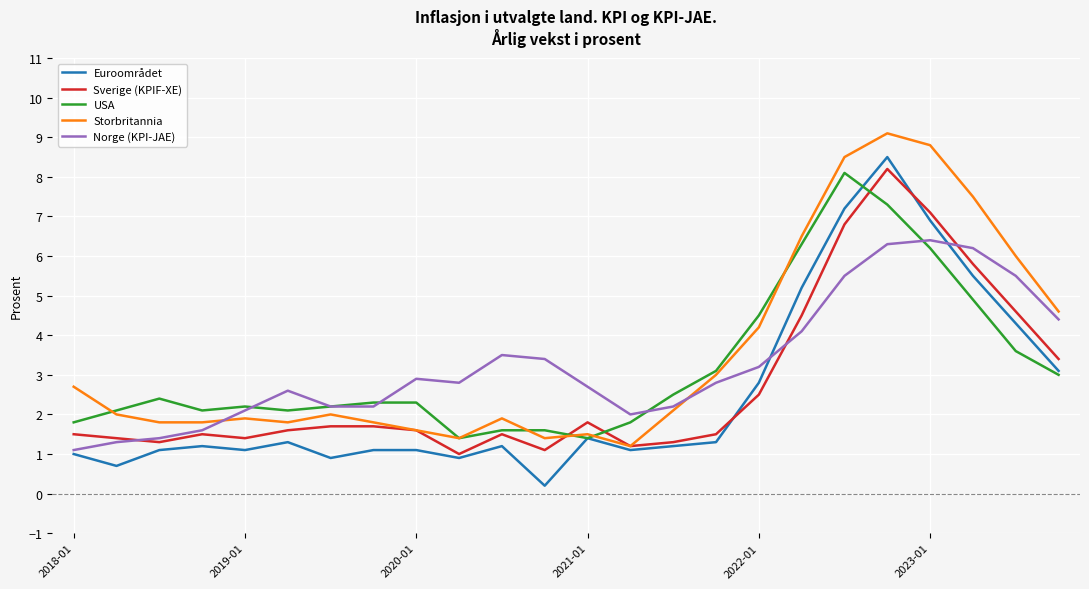

What is the average value of the Norge (KPI-JAE) series?

3.3